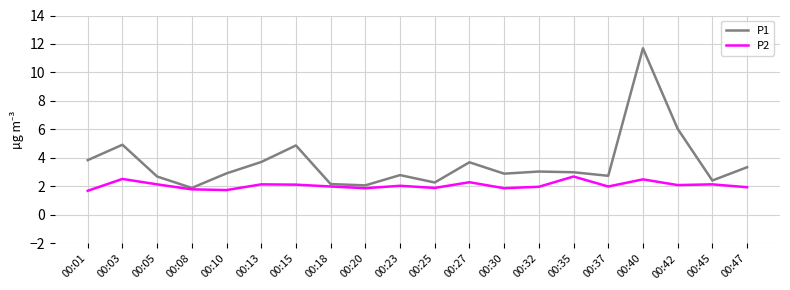

At 00:18, list the series in order from largest to smallest.

P1, P2